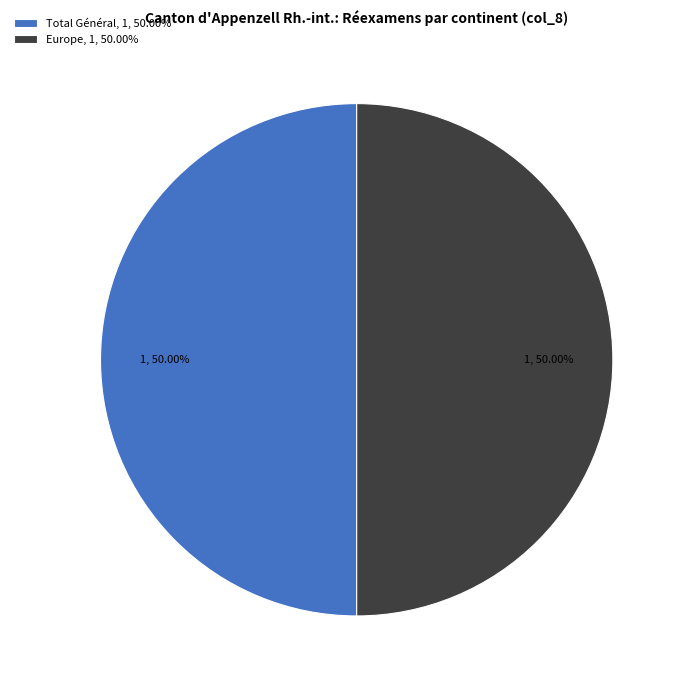

Approximately how many times larger is the value at Europe, 1, 50.00% compared to Total Général, 1, 50.00%?

1.0